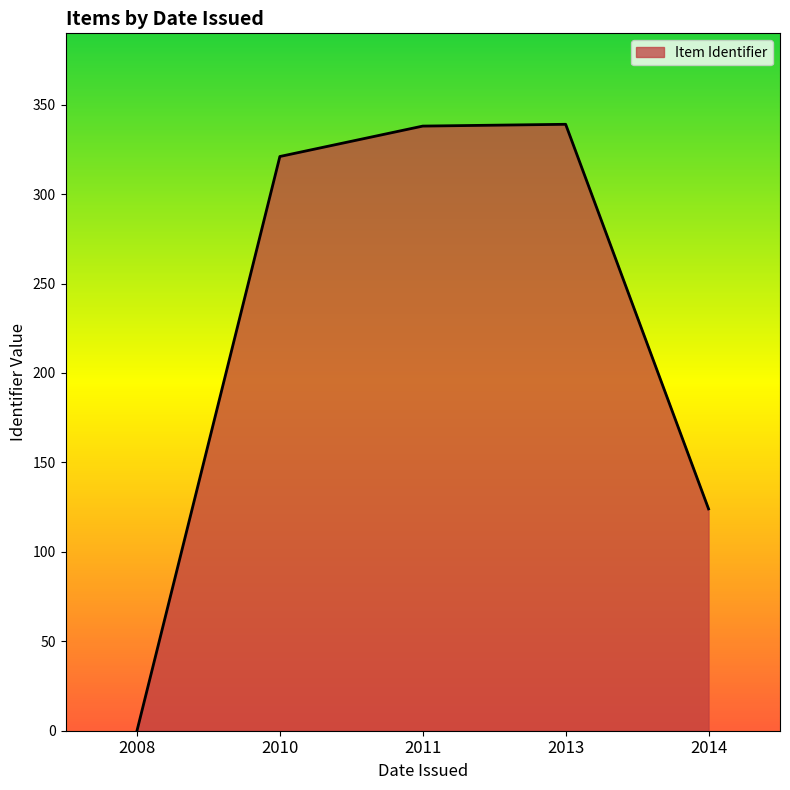

What is the average value?

224